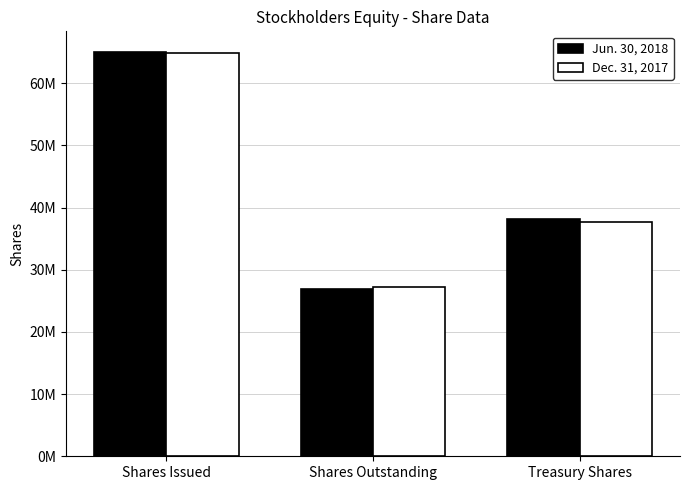

Rank the categories by Dec. 31, 2017 value from lowest to highest.

Shares Outstanding, Treasury Shares, Shares Issued